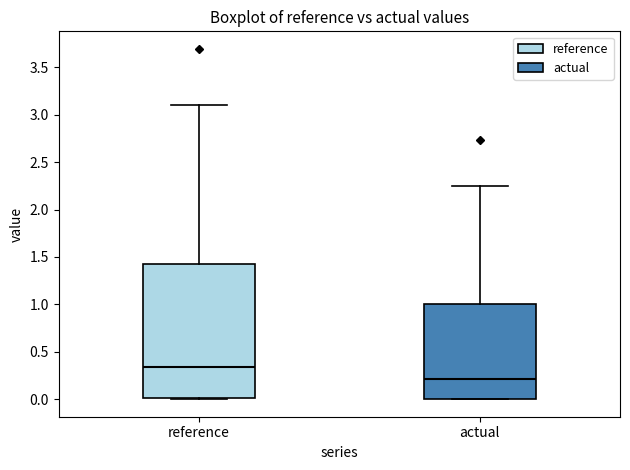

Which box is the tallest, from its lower edge to its upper edge?

reference